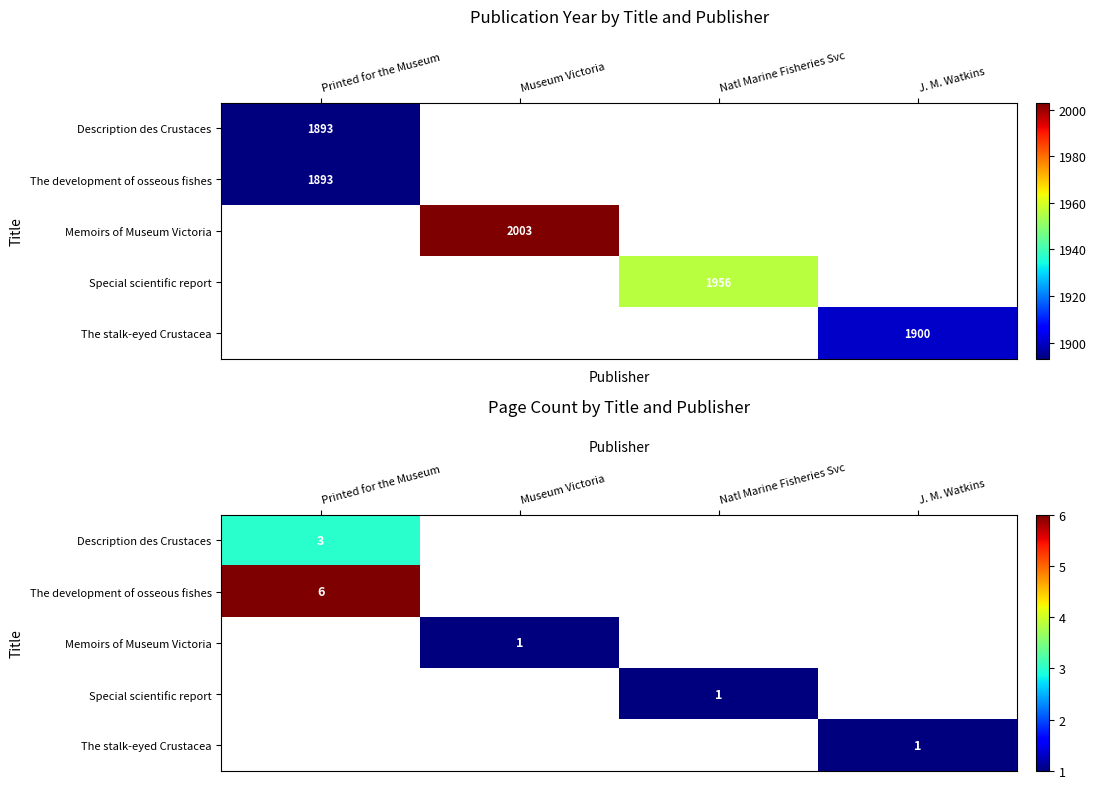

How many categories are shown in the chart?

4